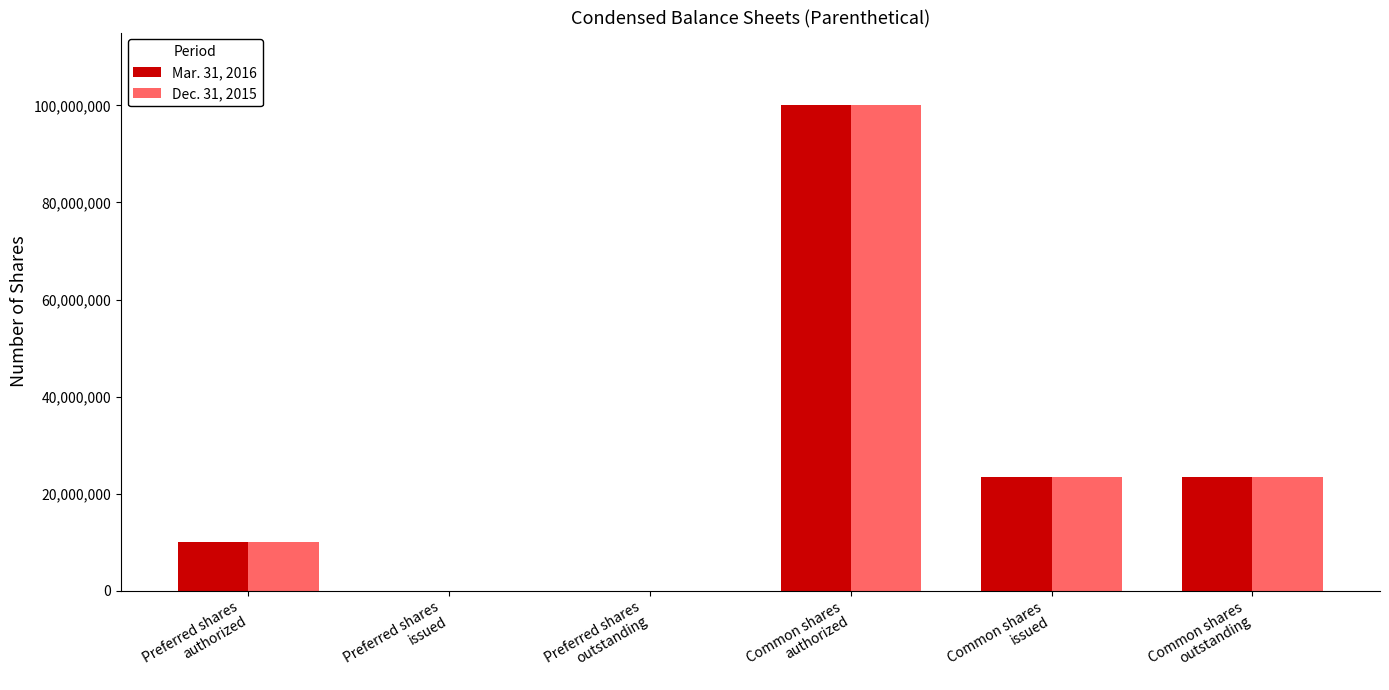

What is the maximum value shown in the chart?

100000000